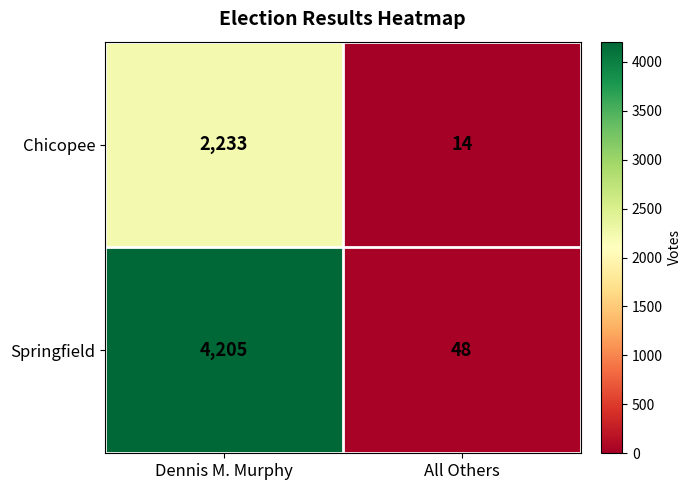

List the series in order of their peak value, lowest first.

Chicopee, Springfield